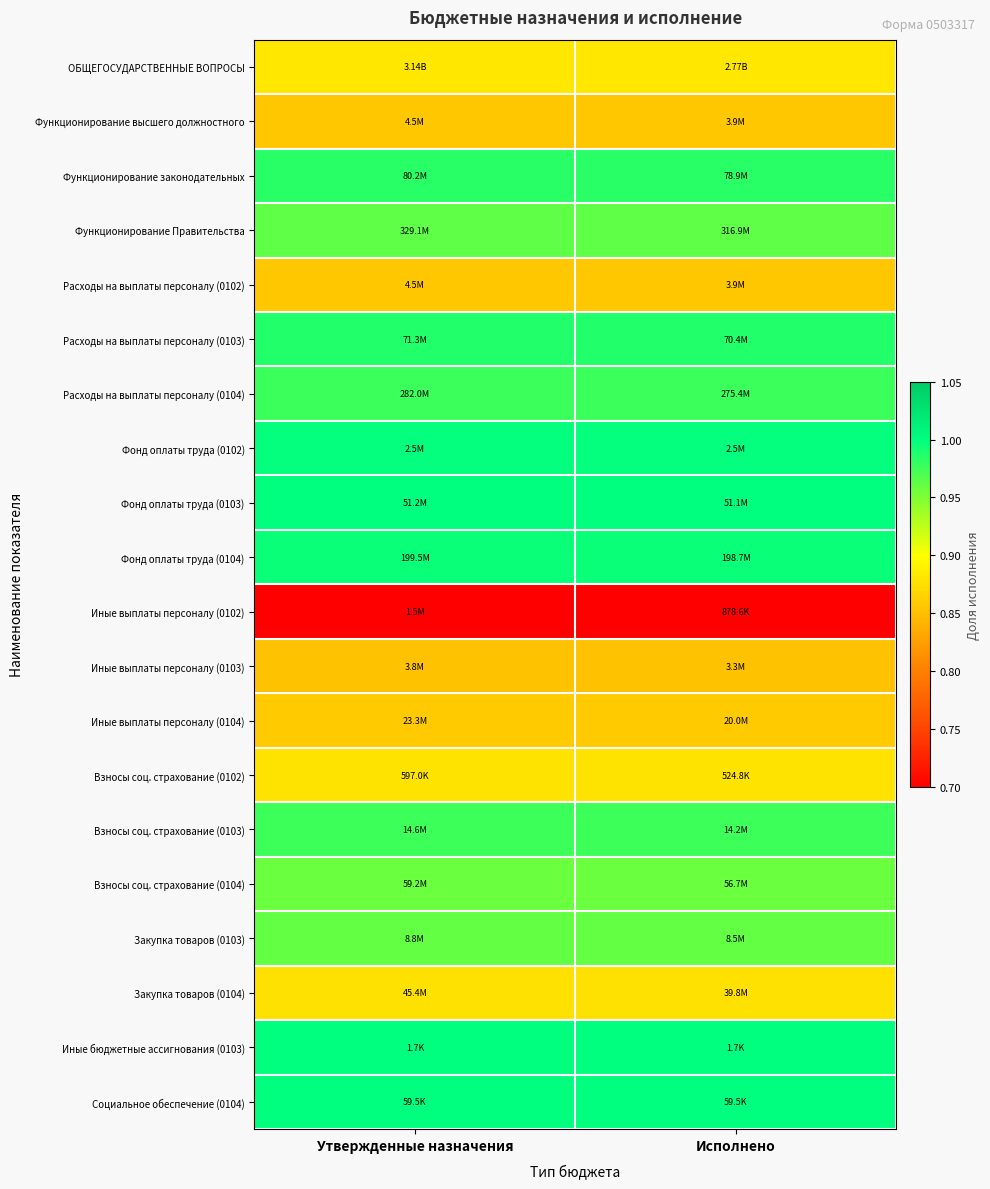

Reading left to right, list all the values displayed in this chart.

ОБЩЕГОСУДАРСТВЕННЫЕ ВОПРОСЫ: Утвержденные назначения=0.9	Исполнено=0.9
Функционирование высшего должностного: Утвержденные назначения=0.9	Исполнено=0.9
Функционирование законодательных: Утвержденные назначения=1.0	Исполнено=1.0
Функционирование Правительства: Утвержденные назначения=1.0	Исполнено=1.0
Расходы на выплаты персоналу (0102): Утвержденные назначения=0.9	Исполнено=0.9
Расходы на выплаты персоналу (0103): Утвержденные назначения=1.0	Исполнено=1.0
Расходы на выплаты персоналу (0104): Утвержденные назначения=1.0	Исполнено=1.0
Фонд оплаты труда (0102): Утвержденные назначения=1.0	Исполнено=1.0
Фонд оплаты труда (0103): Утвержденные назначения=1.0	Исполнено=1.0
Фонд оплаты труда (0104): Утвержденные назначения=1.0	Исполнено=1.0
Иные выплаты персоналу (0102): Утвержденные назначения=0.6	Исполнено=0.6
Иные выплаты персоналу (0103): Утвержденные назначения=0.9	Исполнено=0.9
Иные выплаты персоналу (0104): Утвержденные назначения=0.9	Исполнено=0.9
Взносы соц. страхование (0102): Утвержденные назначения=0.9	Исполнено=0.9
Взносы соц. страхование (0103): Утвержденные назначения=1.0	Исполнено=1.0
Взносы соц. страхование (0104): Утвержденные назначения=1.0	Исполнено=1.0
Закупка товаров (0103): Утвержденные назначения=1.0	Исполнено=1.0
Закупка товаров (0104): Утвержденные назначения=0.9	Исполнено=0.9
Иные бюджетные ассигнования (0103): Утвержденные назначения=1.0	Исполнено=1.0
Социальное обеспечение (0104): Утвержденные назначения=1.0	Исполнено=1.0